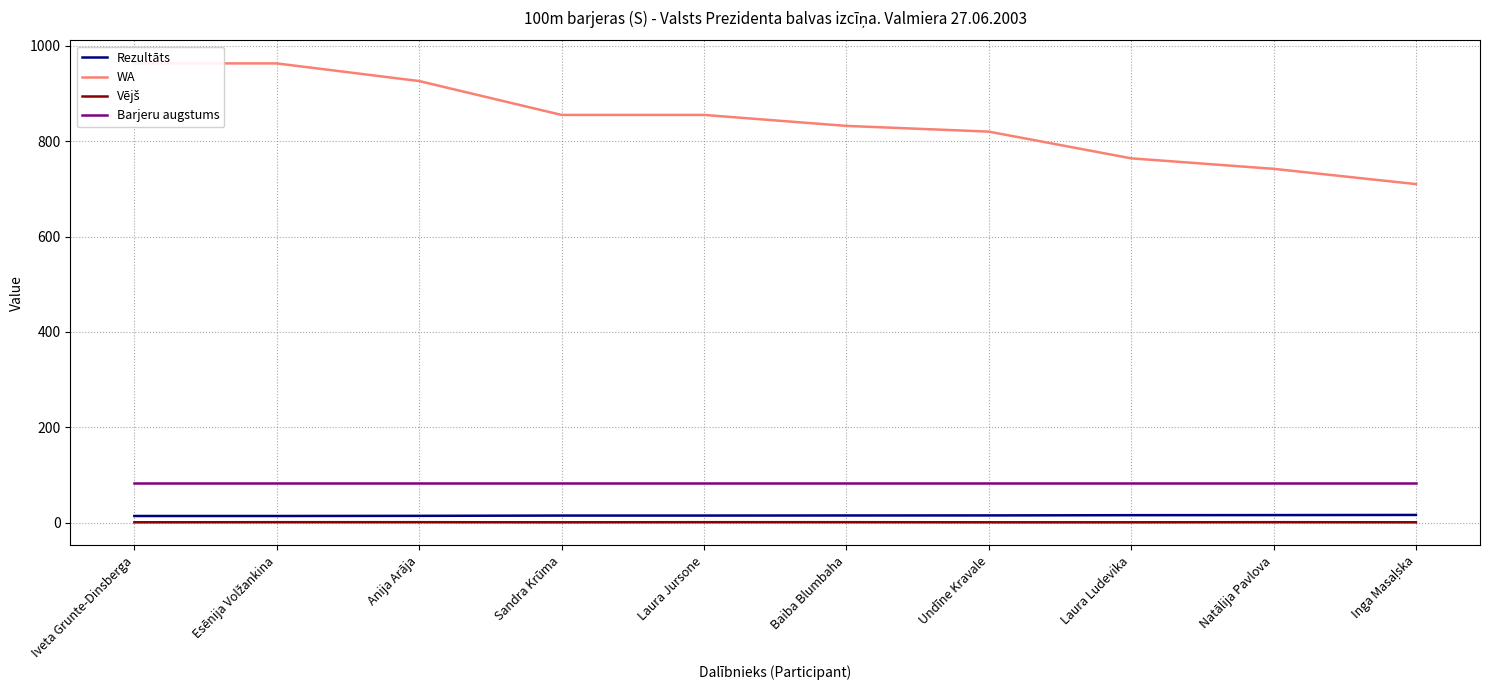

What is the minimum value shown in the chart?

1.0